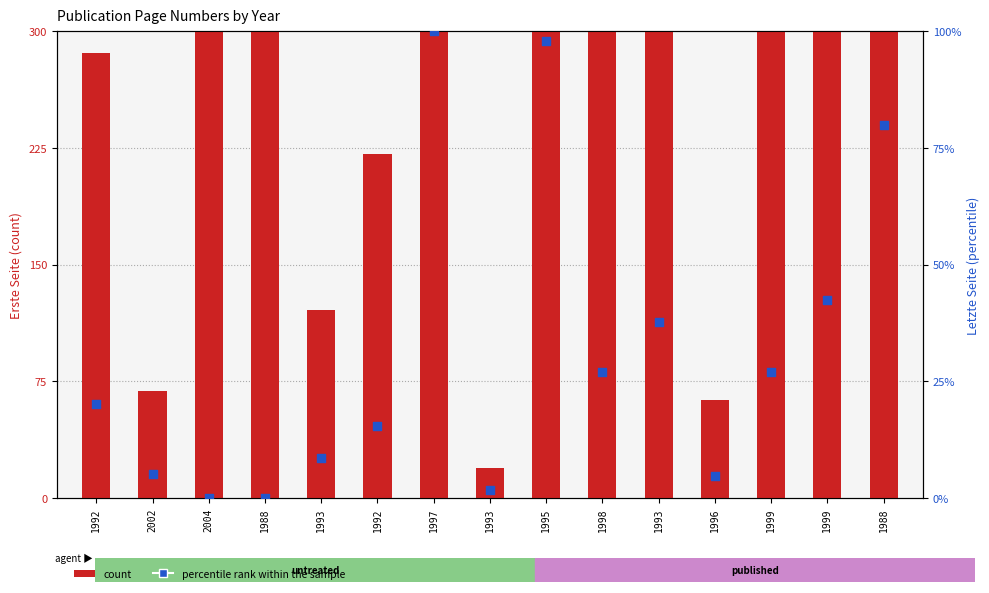

Which series has the largest total across all categories?

count